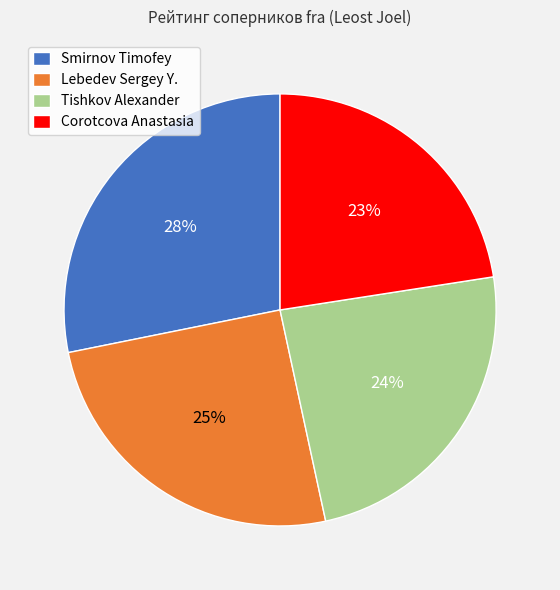

To the nearest percent, what percentage of the pie is Smirnov Timofey?

28%